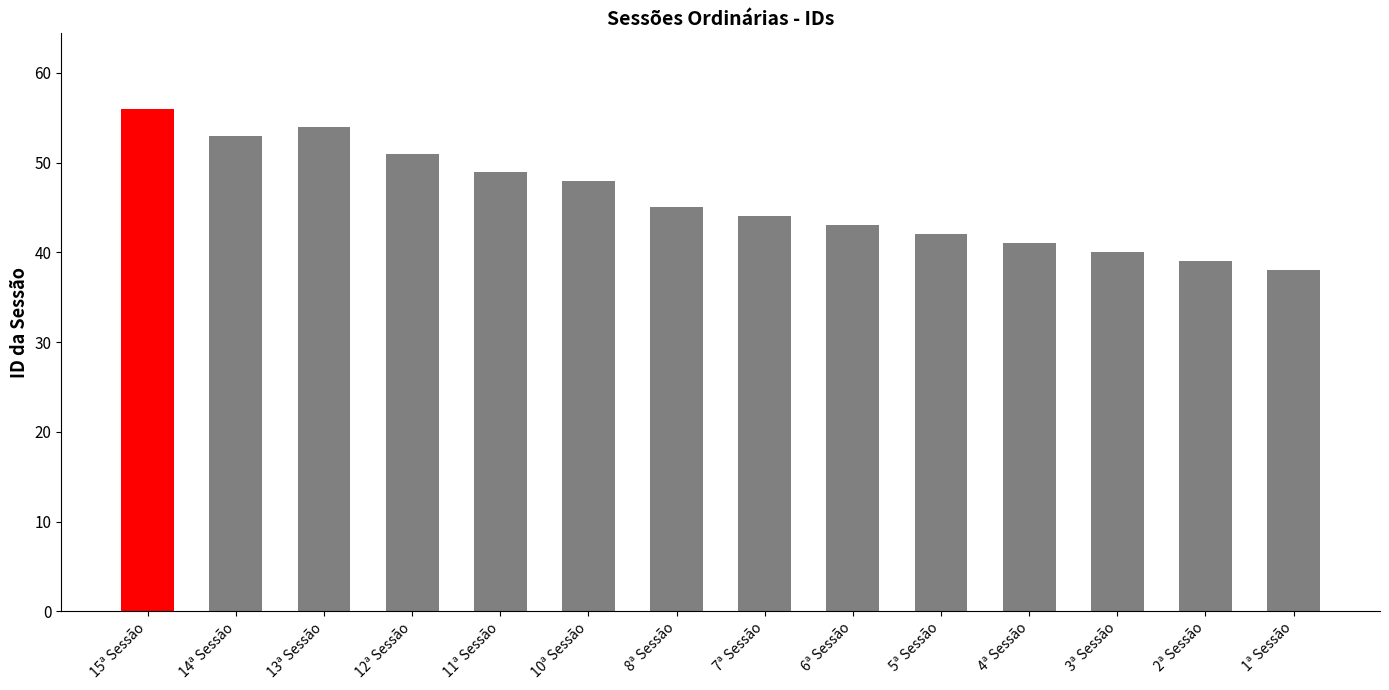

Where does the data first go above 45?

15ª Sessão